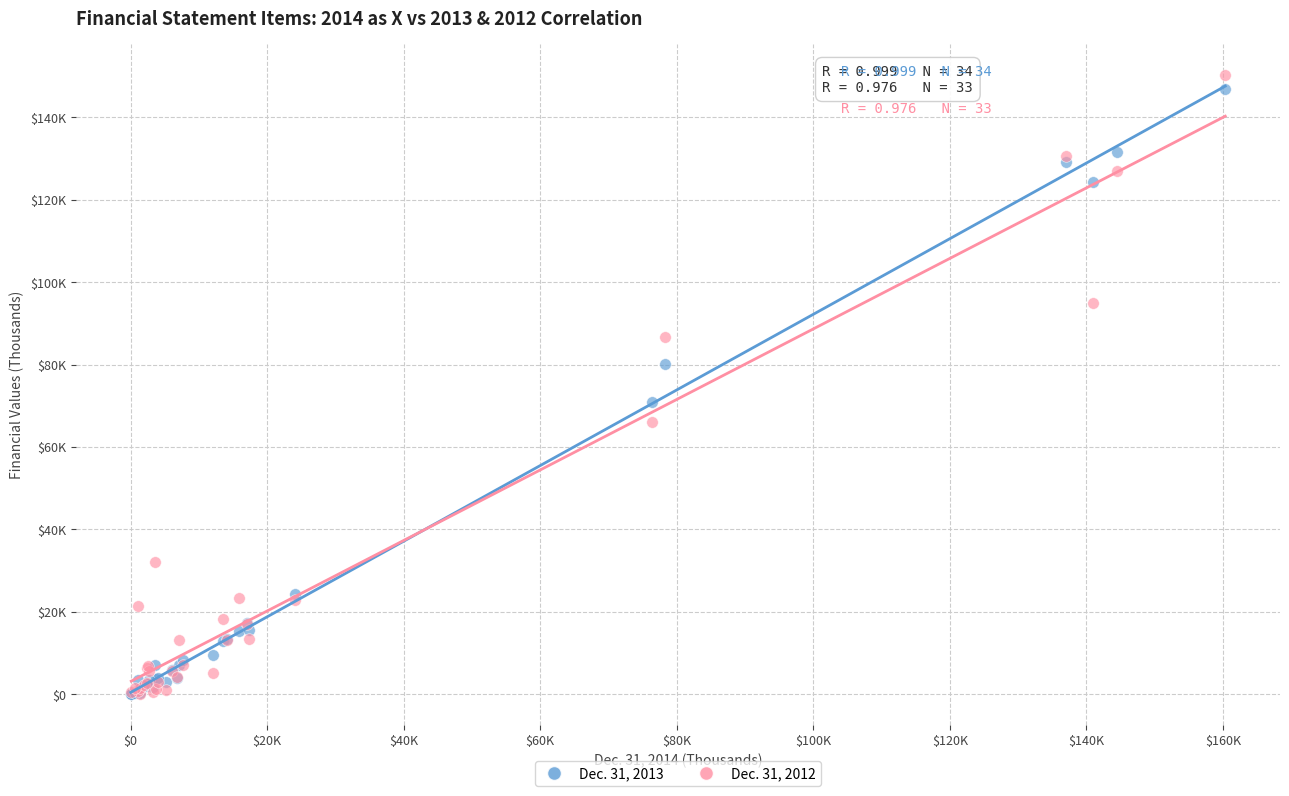

Which series has the largest Y range (max minus min)?

Dec. 31, 2012